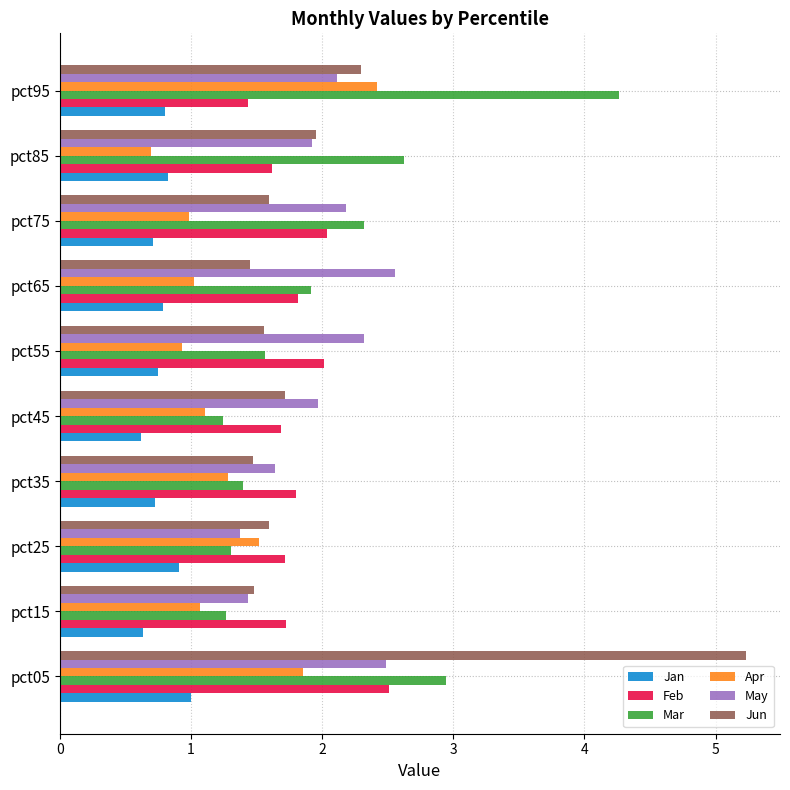

What is the difference between the maximum and second lowest values in the May series?

1.1